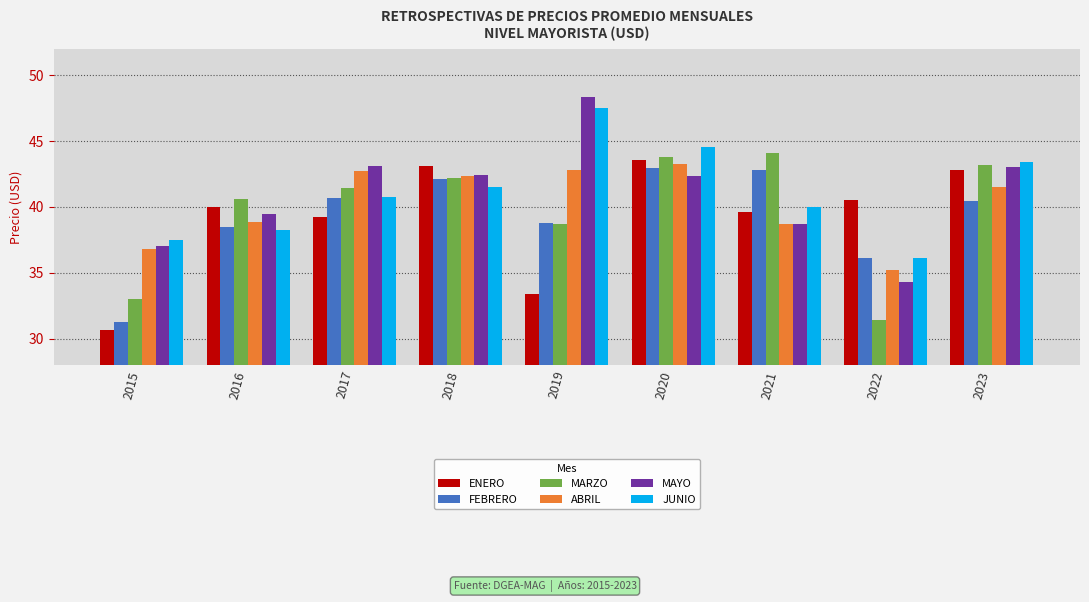

How many bars are there in each group?

6